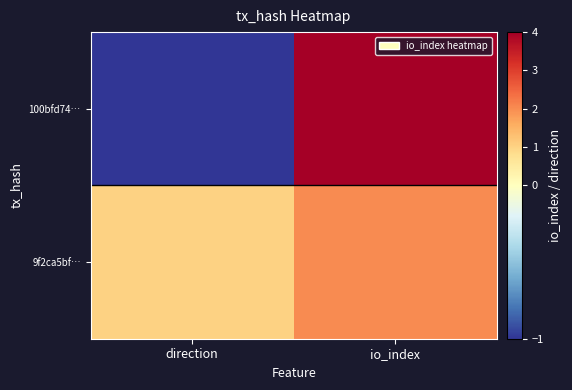

At which category is the sum across all series the highest?

io_index